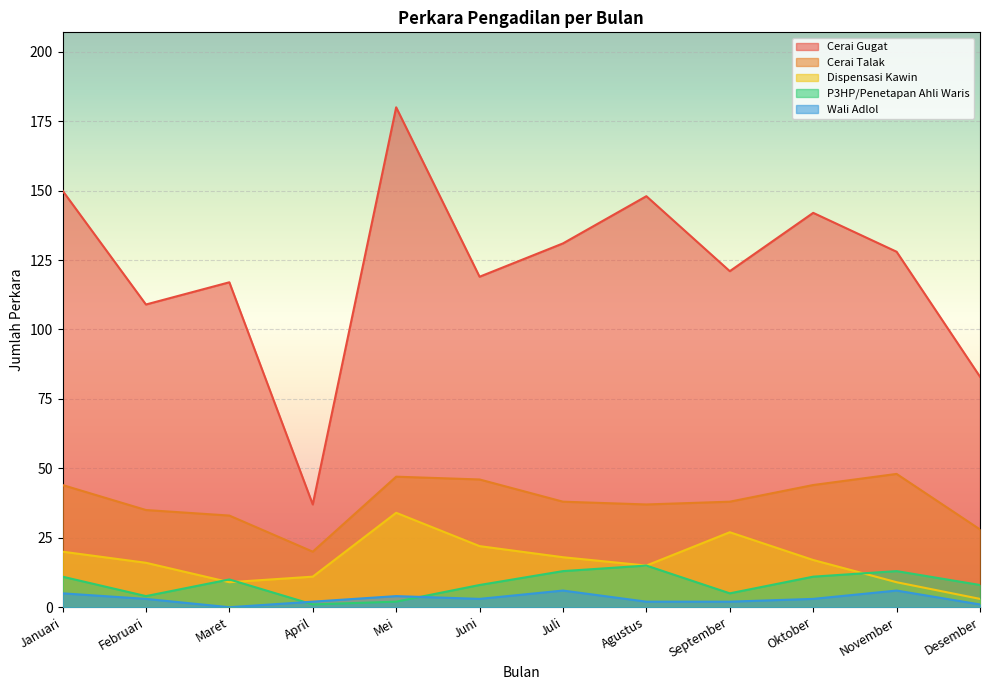

What is the sum of all P3HP/Penetapan Ahli Waris values?

101